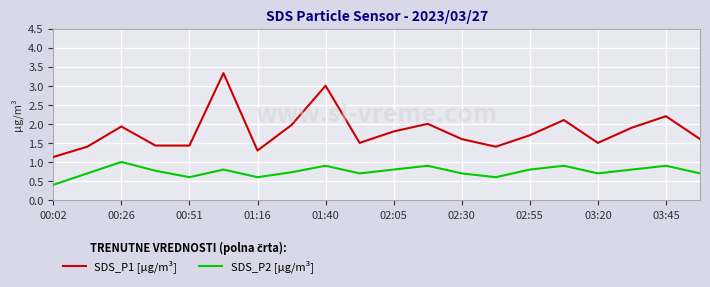

What is the sum of all SDS_P2 [µg/m³] values?

15.0